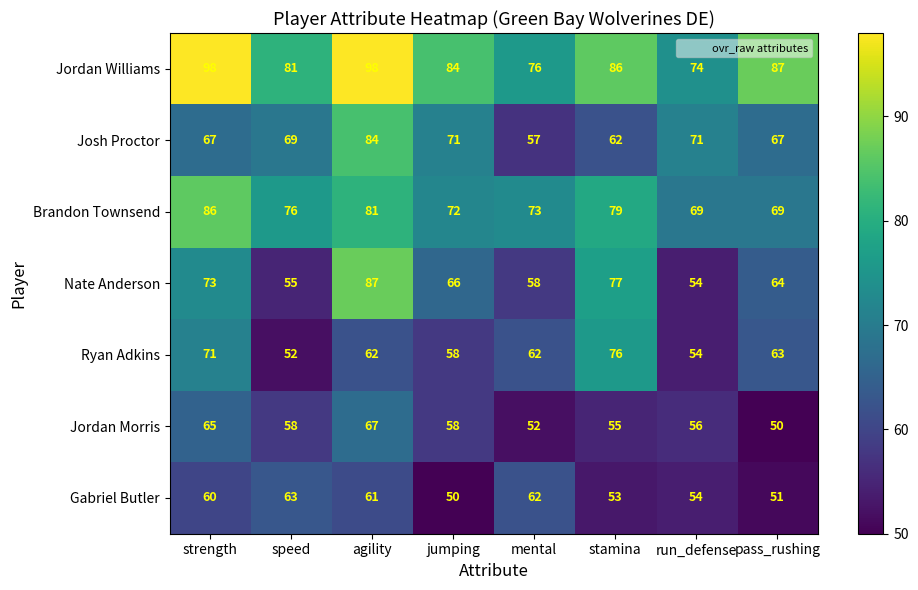

What value does the Josh Proctor series have at run_defense?

71